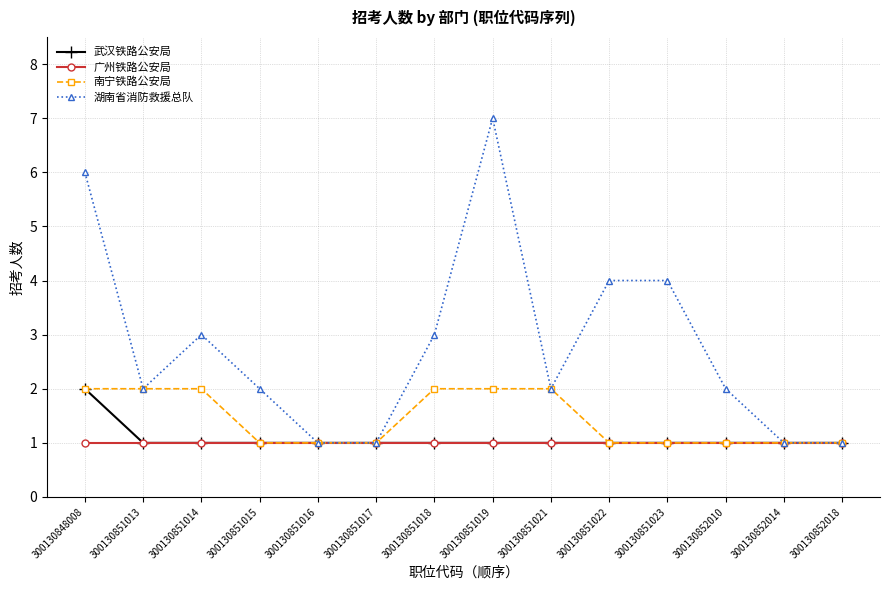

How many data points does each series have?

14